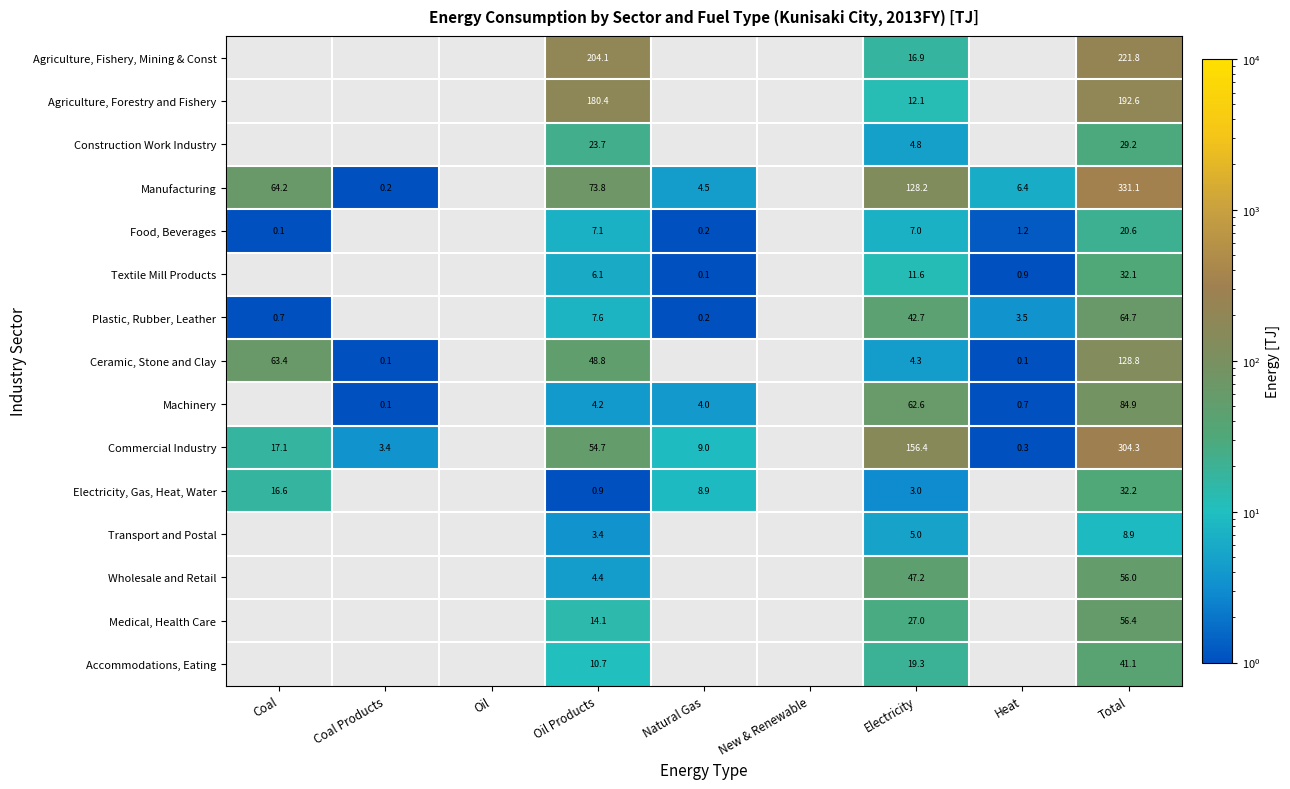

What is the difference between the Machinery values at Electricity and Heat?

61.9